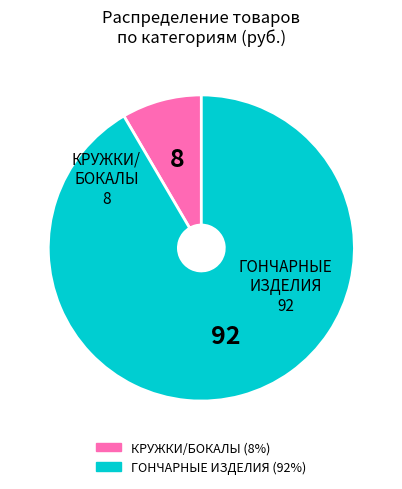

Is there any slice that represents more than half of the pie?

Yes